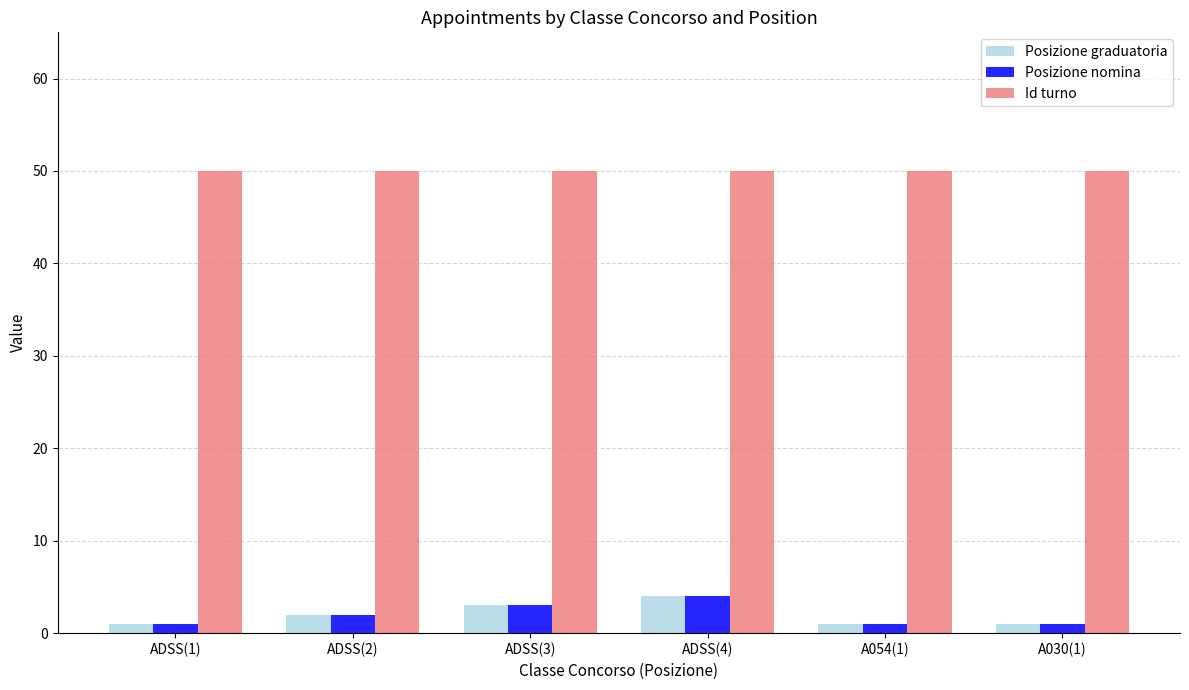

Are the bars grouped side by side (vs. stacked)?

Yes